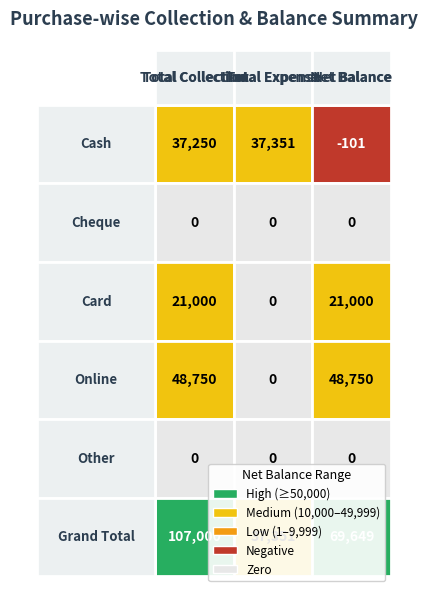

Where is Grand Total nearest to the value 72175?

2